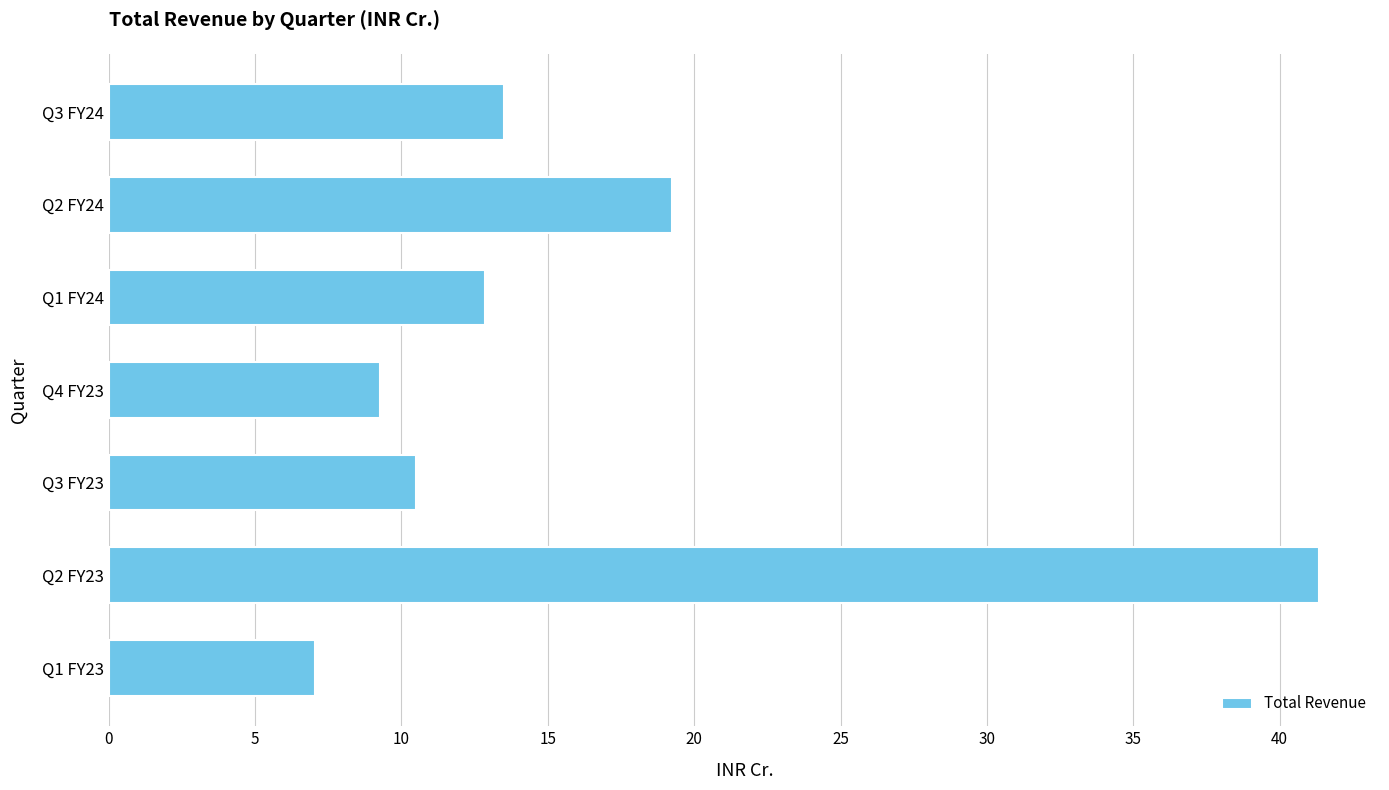

How many bars are there in total?

7